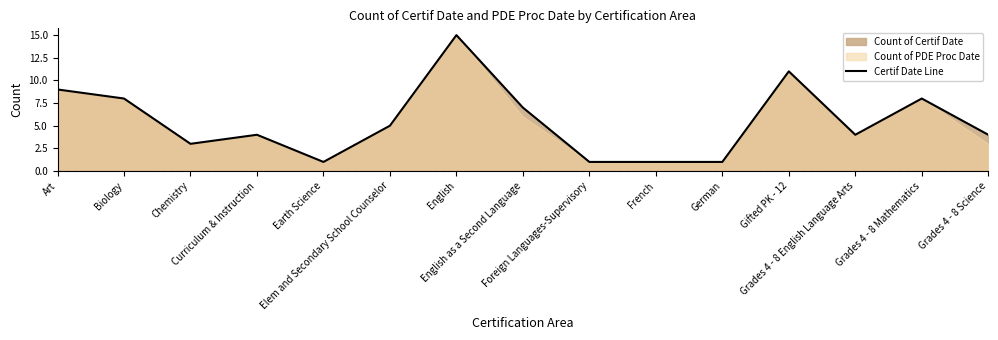

What is the value of the 14th point from the left?

8